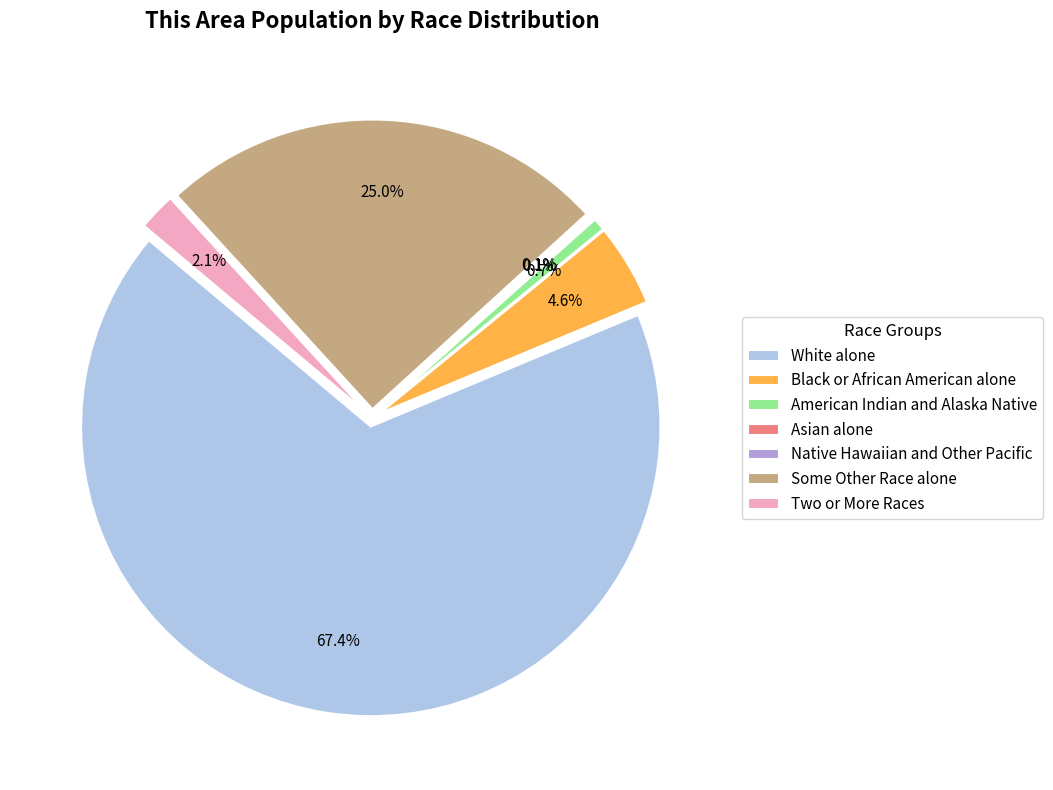

How many segments does this pie chart have?

7